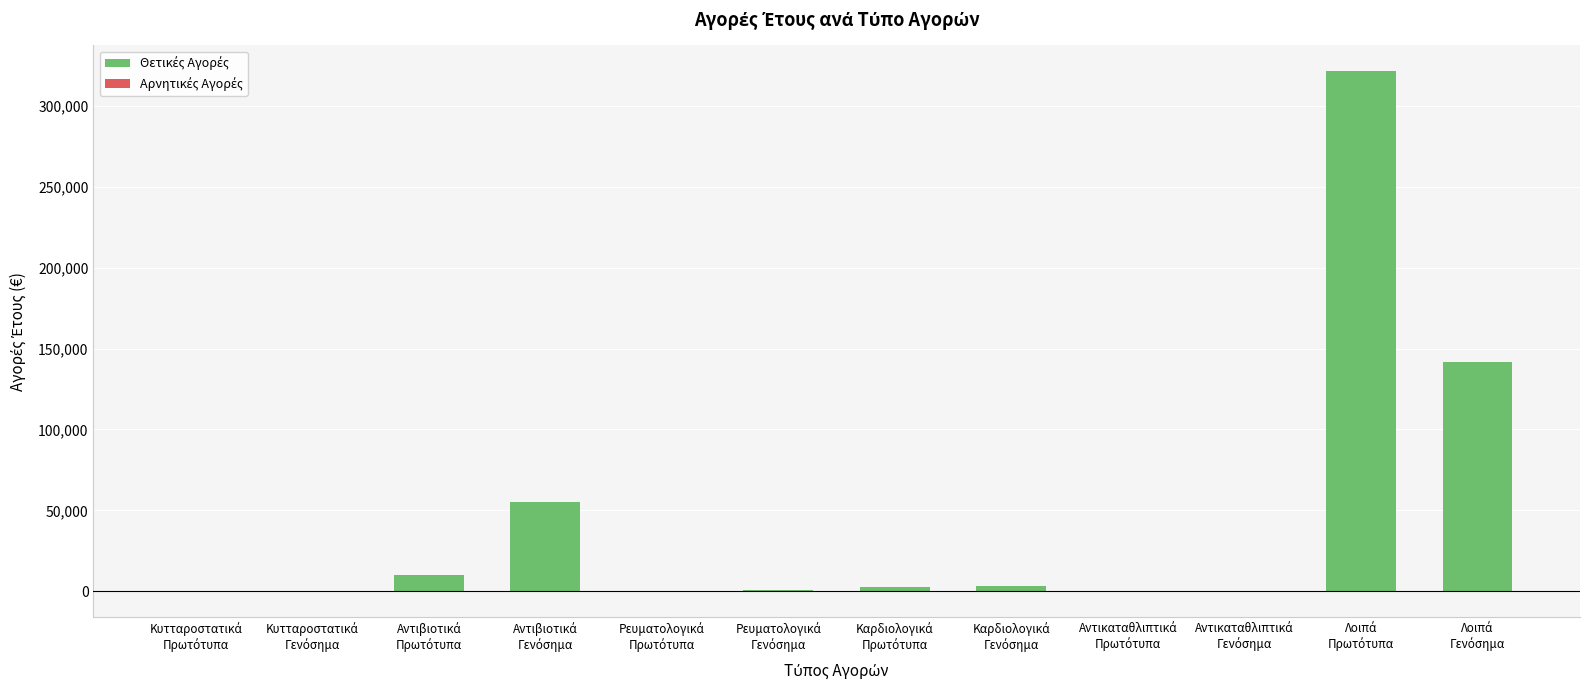

How many positive values are there?

8